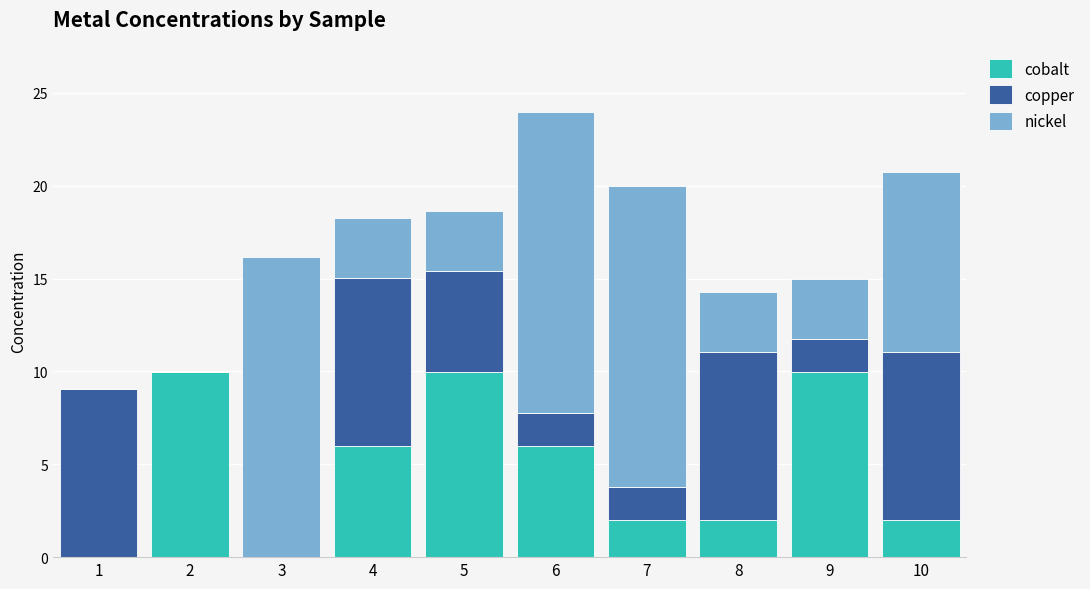

What is the sum of all cobalt values?

47.8